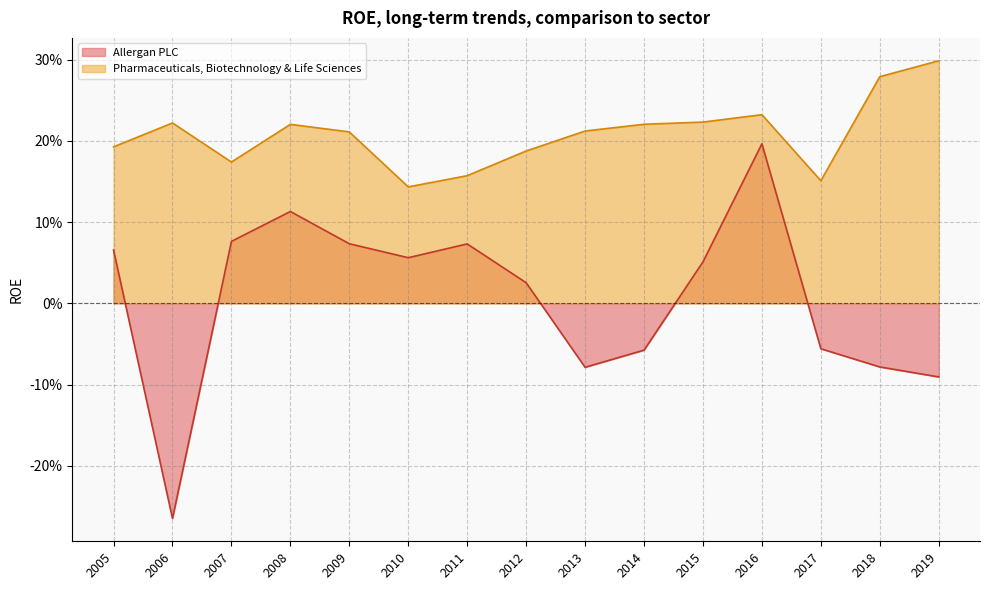

What are all the series names shown in the legend?

Allergan PLC, Pharmaceuticals, Biotechnology & Life Sciences